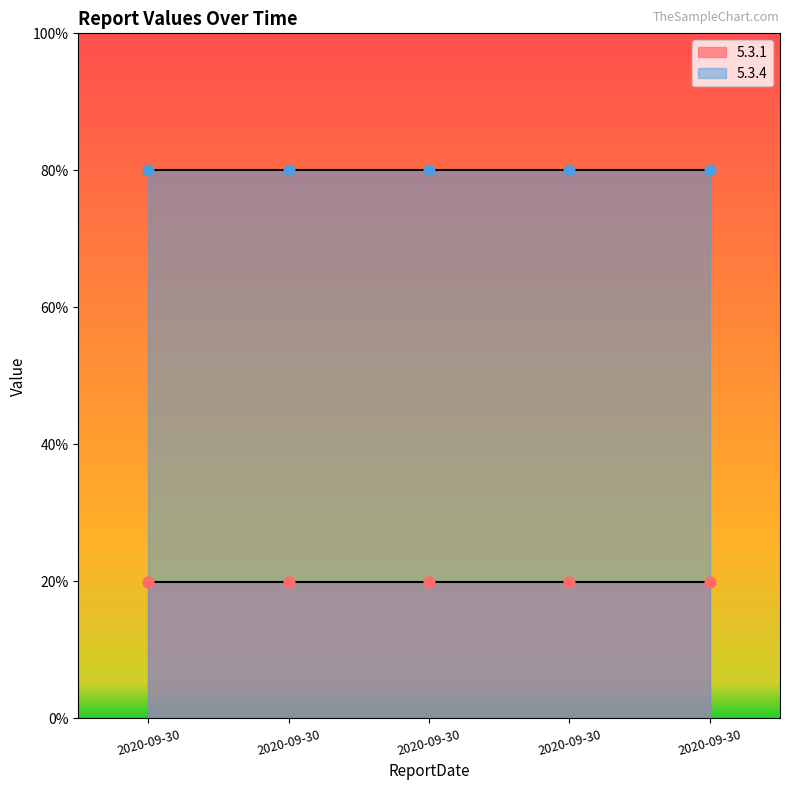

What is the total value across all series at 2020-09-30?

5.0